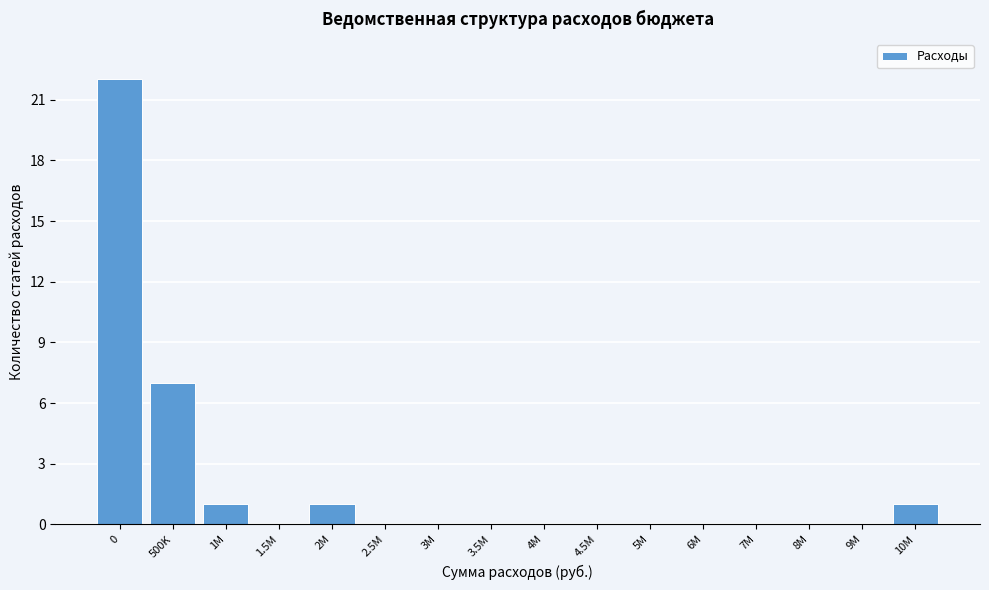

Reading right to left, extract all data points from this chart.

10M=1	9M=0	8M=0	7M=0	6M=0	5M=0	4.5M=0	4M=0	3.5M=0	3M=0	2.5M=0	2M=1	1.5M=0	1M=1	500K=7	0=22